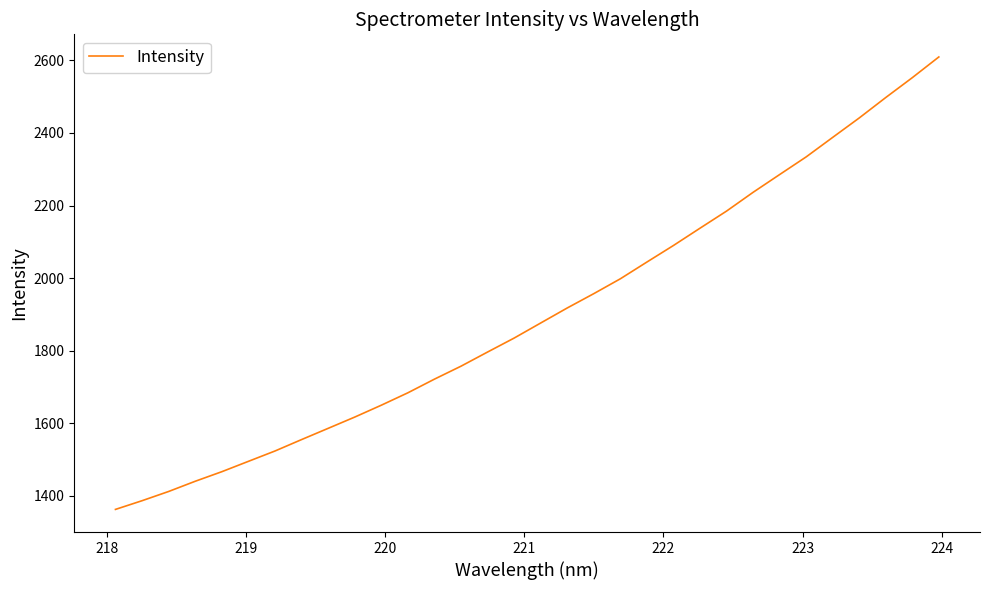

What is the minimum value shown in the chart?

1362.8